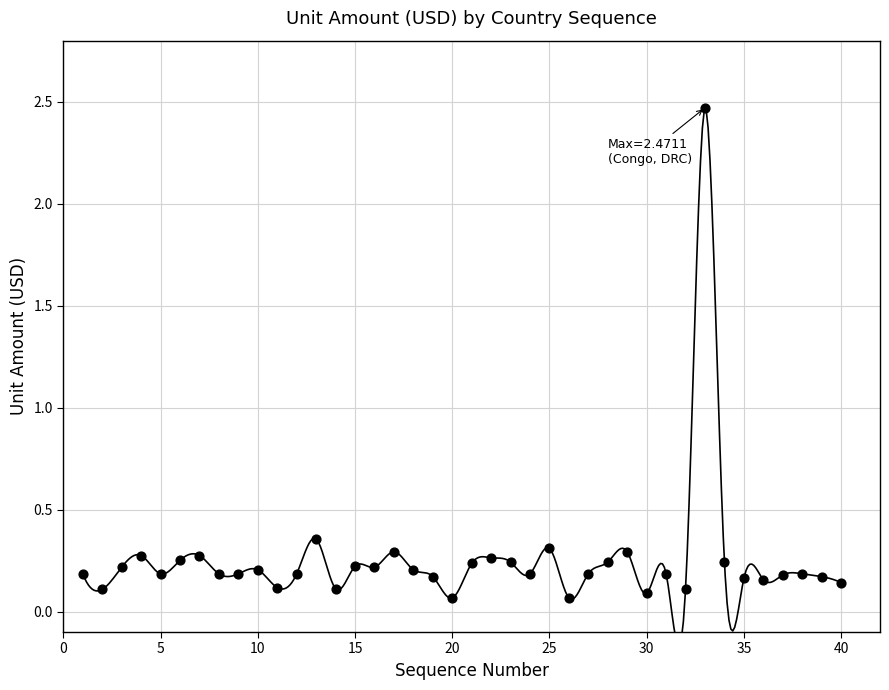

What is the range of Y values (max minus min)?

2.4